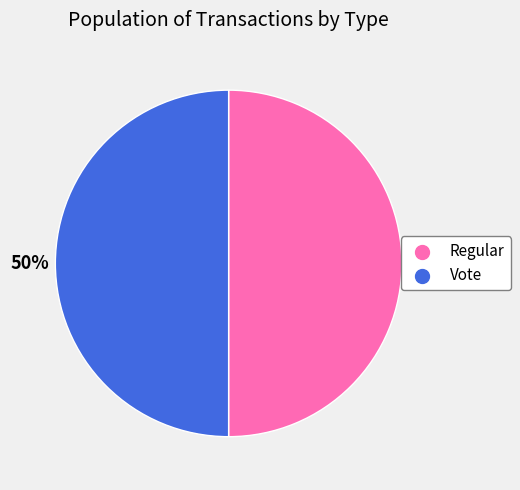

Count the number of slices in the pie.

2